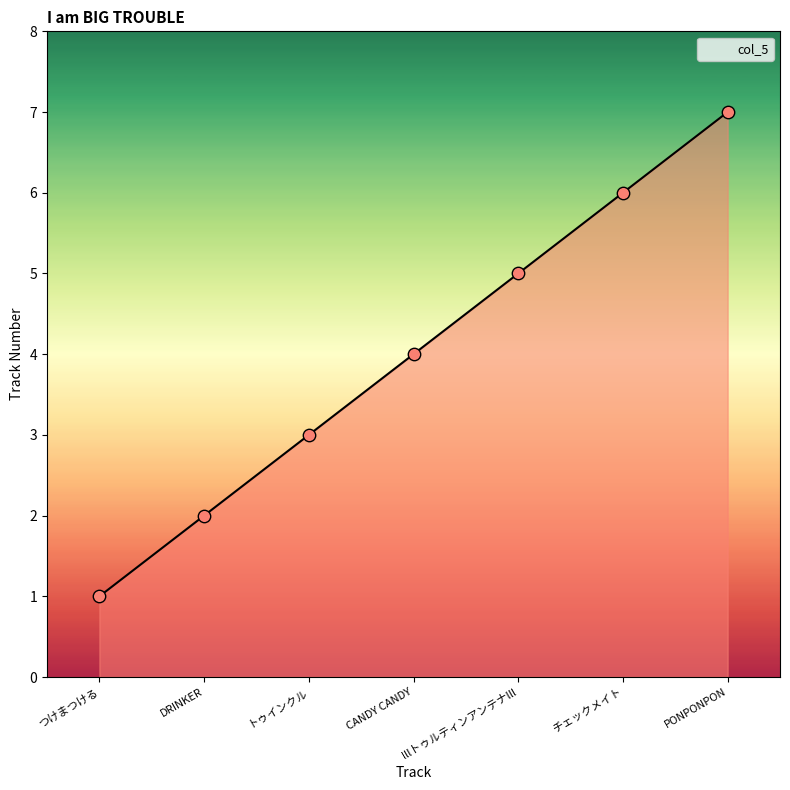

What is the change in value from CANDY CANDY to PONPONPON?

+3